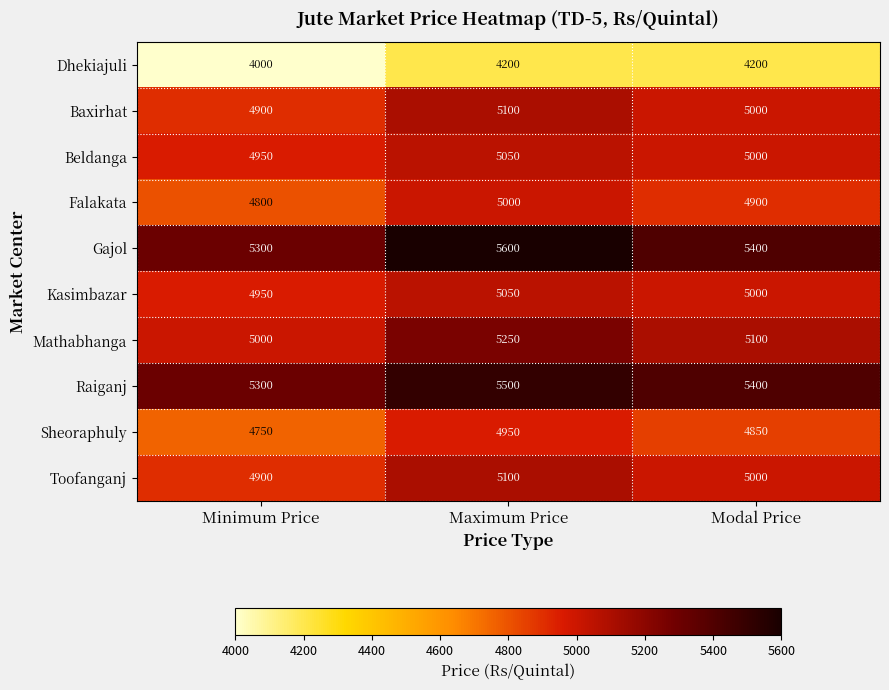

Reading right to left, what are all the values shown in this chart?

Dhekiajuli: Modal Price=4200	Maximum Price=4200	Minimum Price=4000
Baxirhat: Modal Price=5000	Maximum Price=5100	Minimum Price=4900
Beldanga: Modal Price=5000	Maximum Price=5050	Minimum Price=4950
Falakata: Modal Price=4900	Maximum Price=5000	Minimum Price=4800
Gajol: Modal Price=5400	Maximum Price=5600	Minimum Price=5300
Kasimbazar: Modal Price=5000	Maximum Price=5050	Minimum Price=4950
Mathabhanga: Modal Price=5100	Maximum Price=5250	Minimum Price=5000
Raiganj: Modal Price=5400	Maximum Price=5500	Minimum Price=5300
Sheoraphuly: Modal Price=4850	Maximum Price=4950	Minimum Price=4750
Toofanganj: Modal Price=5000	Maximum Price=5100	Minimum Price=4900